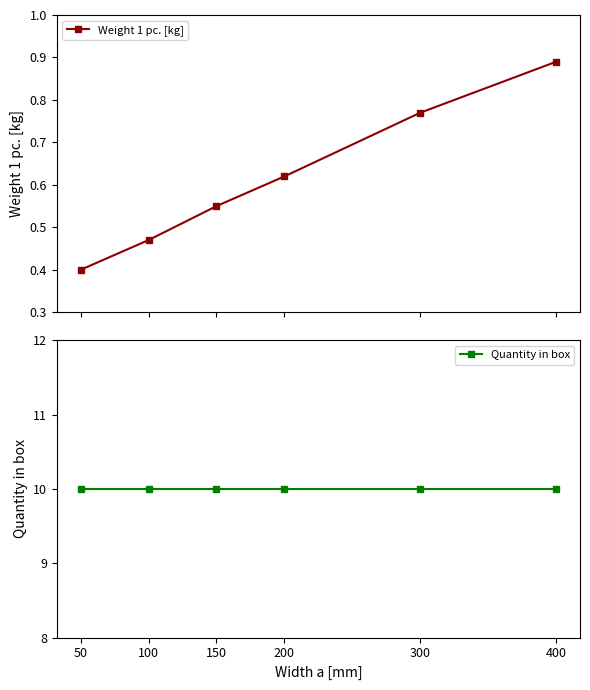

True or false: Quantity in box and Weight 1 pc. [kg] cross at least once.

False